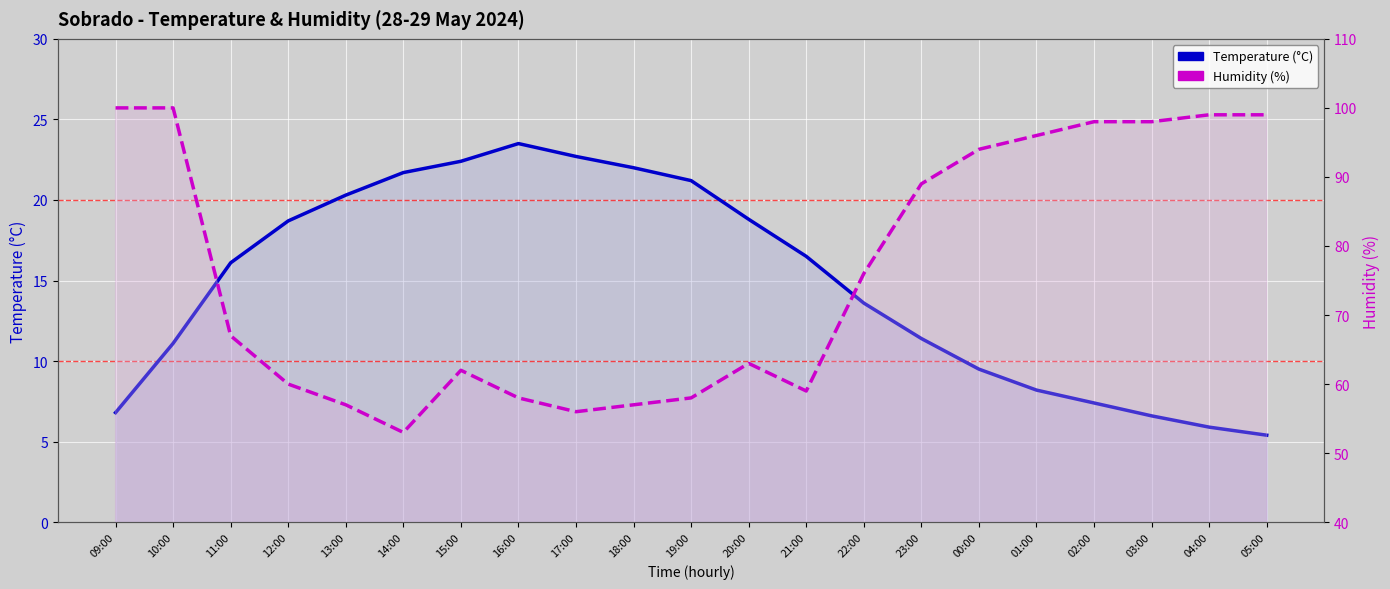

Reading left to right, transcribe all the data shown in this chart.

Temperature (°C): 09:00=6.8	10:00=11.1	11:00=16.1	12:00=18.7	13:00=20.3	14:00=21.7	15:00=22.4	16:00=23.5	17:00=22.7	18:00=22.0	19:00=21.2	20:00=18.8	21:00=16.5	22:00=13.6	23:00=11.4	00:00=9.5	01:00=8.2	02:00=7.4	03:00=6.6	04:00=5.9	05:00=5.4
Humidity (%): 09:00=100.0	10:00=100.0	11:00=67.0	12:00=60.0	13:00=57.0	14:00=53.0	15:00=62.0	16:00=58.0	17:00=56.0	18:00=57.0	19:00=58.0	20:00=63.0	21:00=59.0	22:00=76.0	23:00=89.0	00:00=94.0	01:00=96.0	02:00=98.0	03:00=98.0	04:00=99.0	05:00=99.0